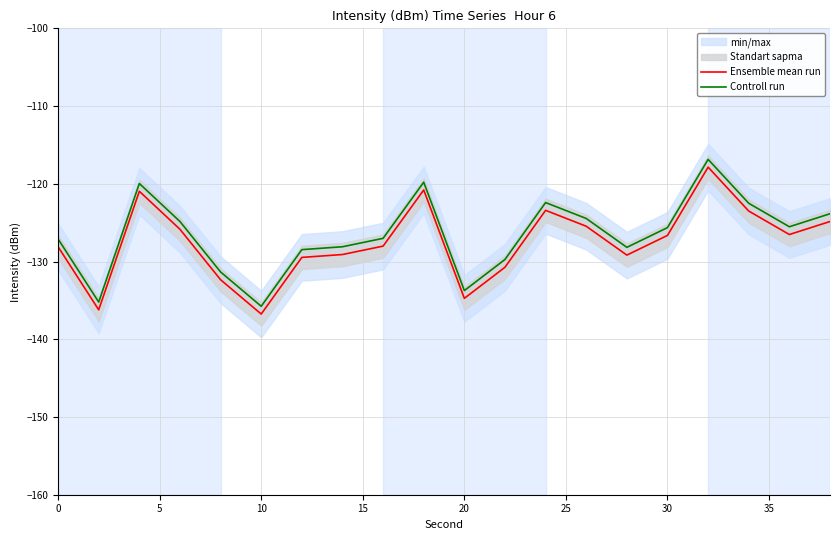

Which series has the largest range (max minus min)?

Ensemble mean run